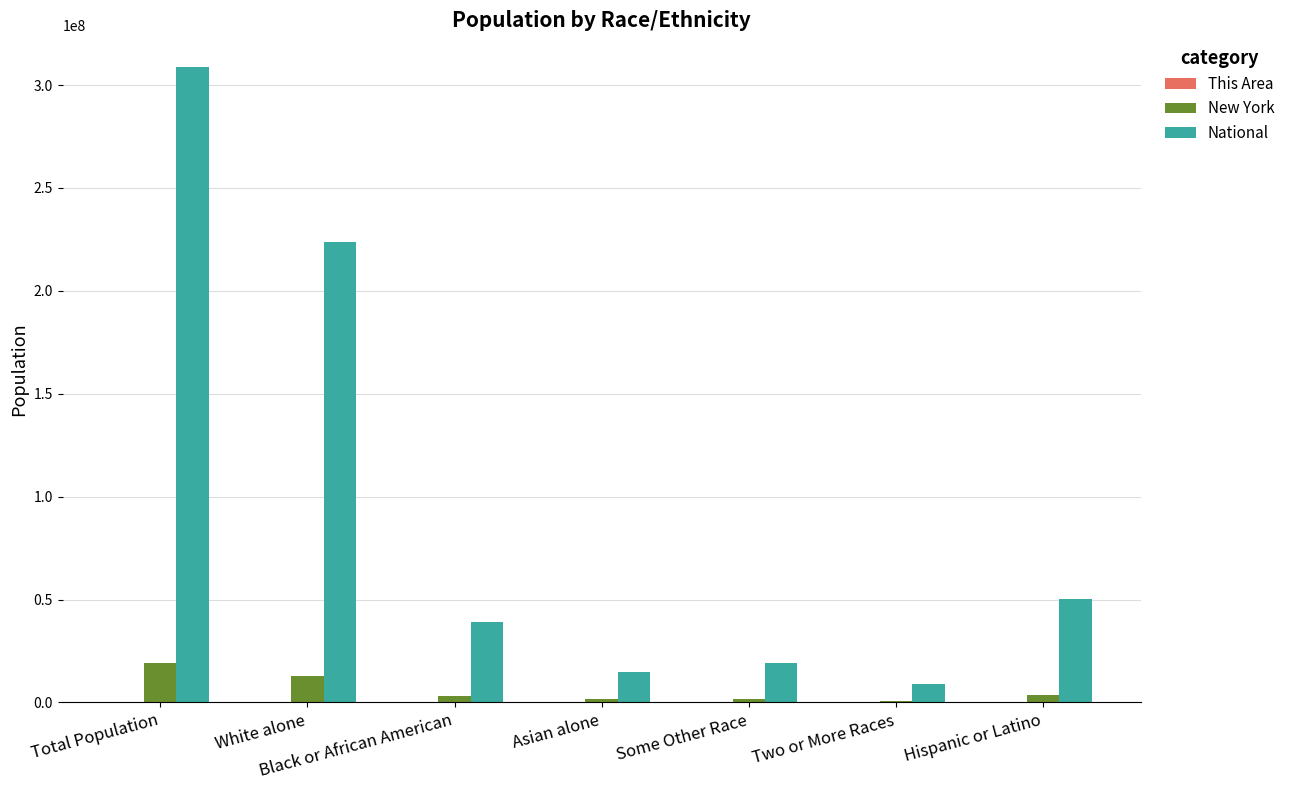

True or false: National has a value of 9009073 at Two or More Races.

True